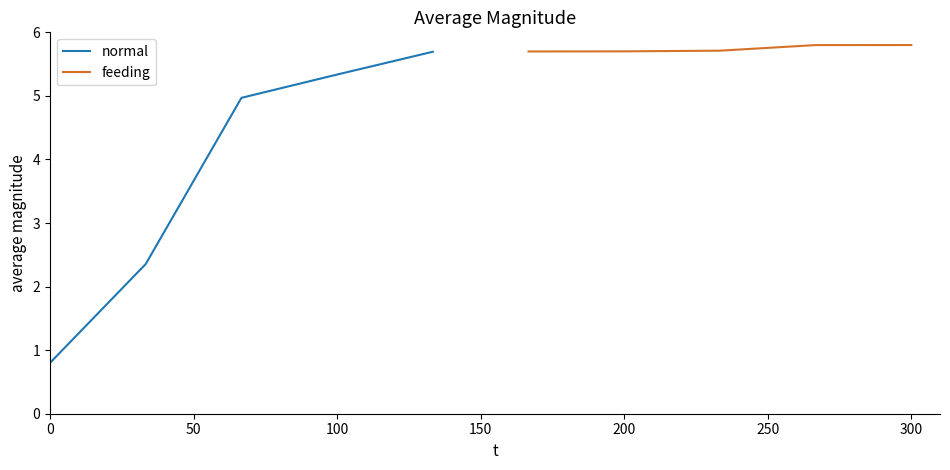

True or false: feeding and normal cross at least once.

False